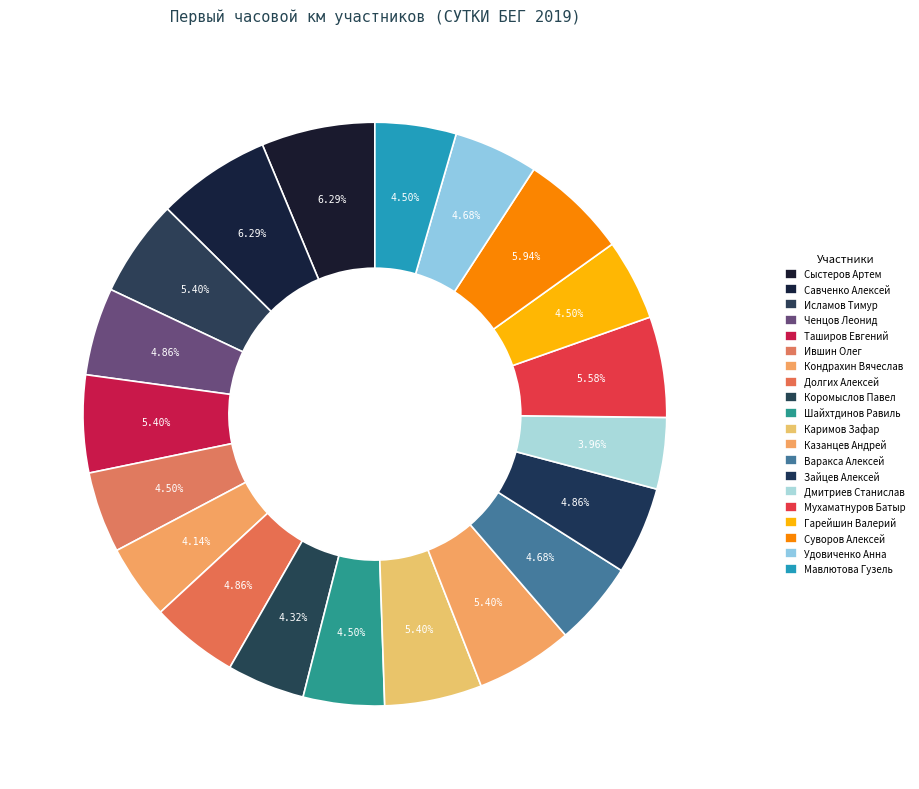

True or false: Суворов Алексей accounts for 6% of the total.

True